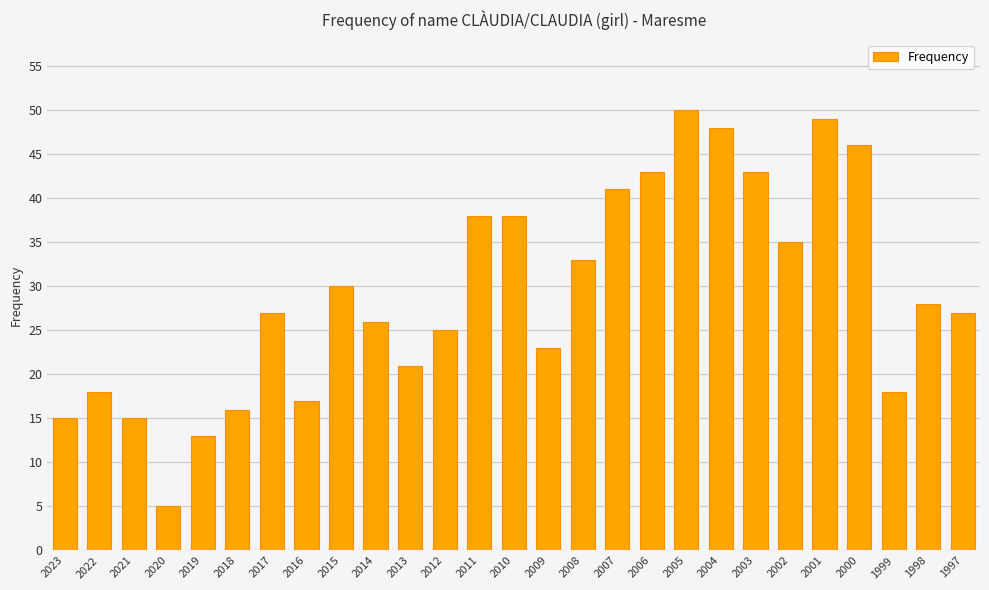

Which category has the lowest value across all series?

2020